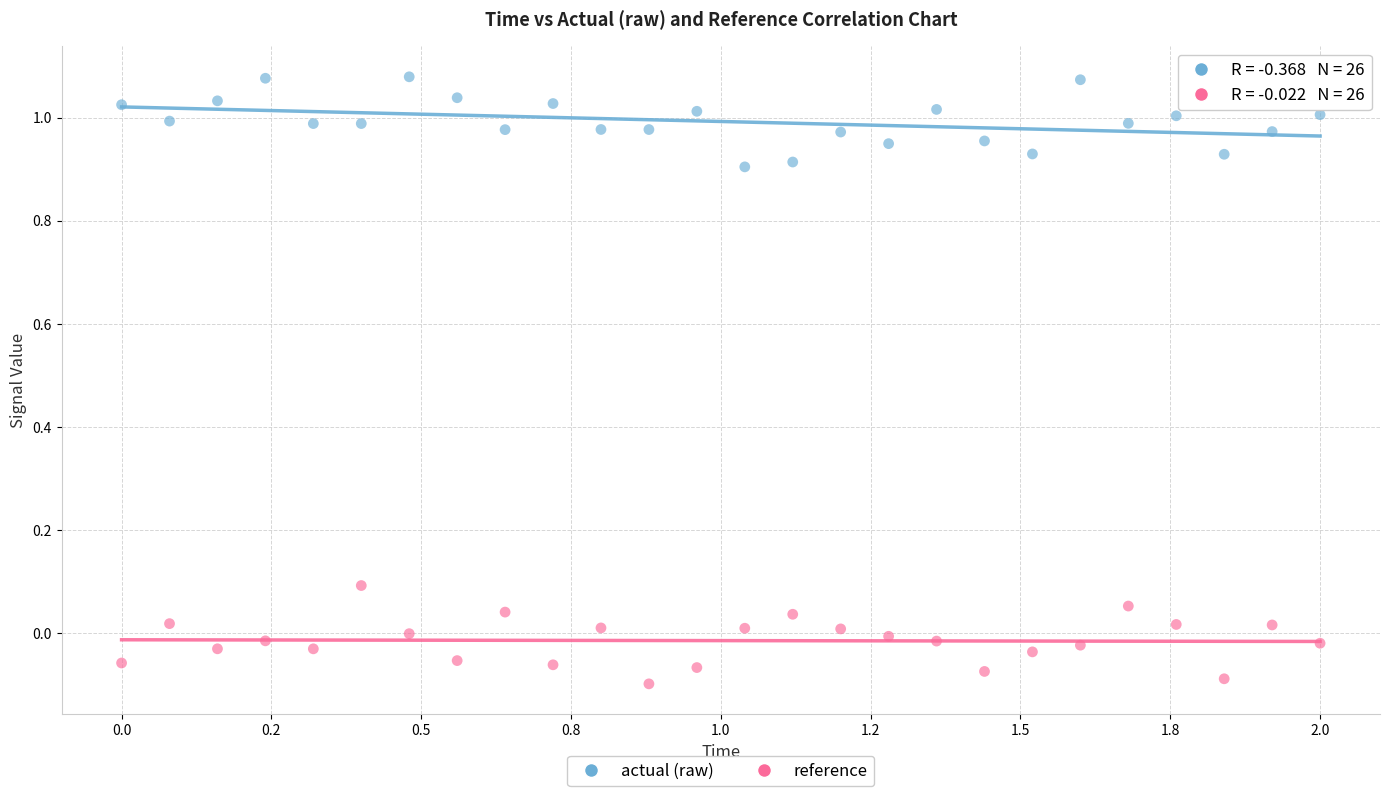

Which series reaches the maximum Y coordinate?

actual (raw)